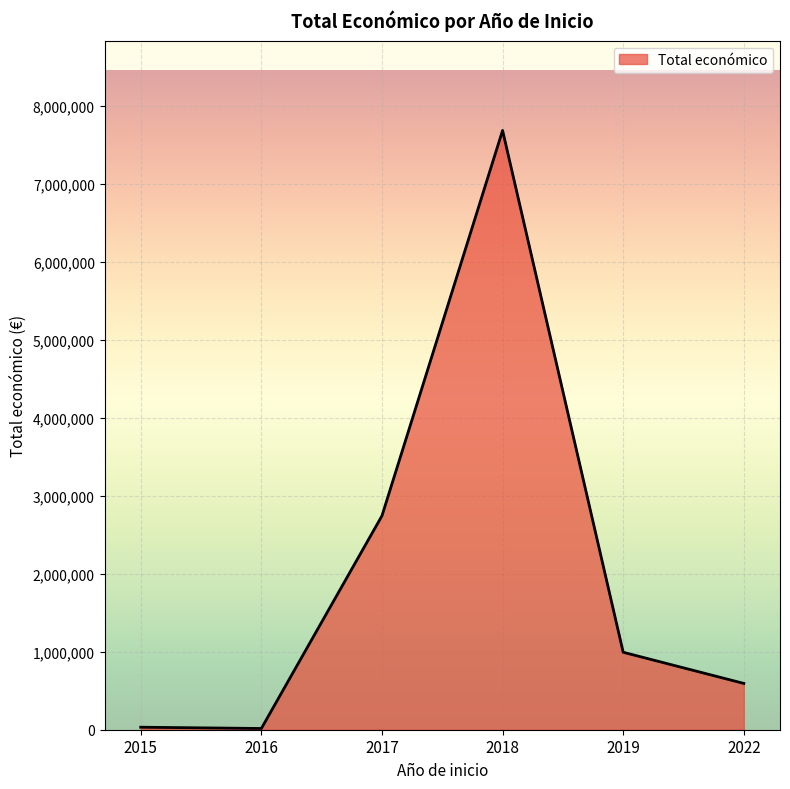

What is the change in value from 2019 to 2022?

-399549.5